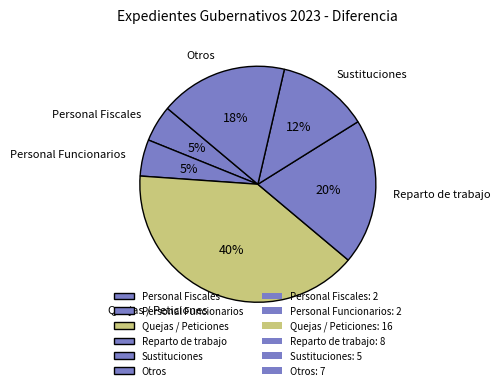

To the nearest percent, what is the combined percentage of Quejas / Peticiones and Sustituciones?

52%